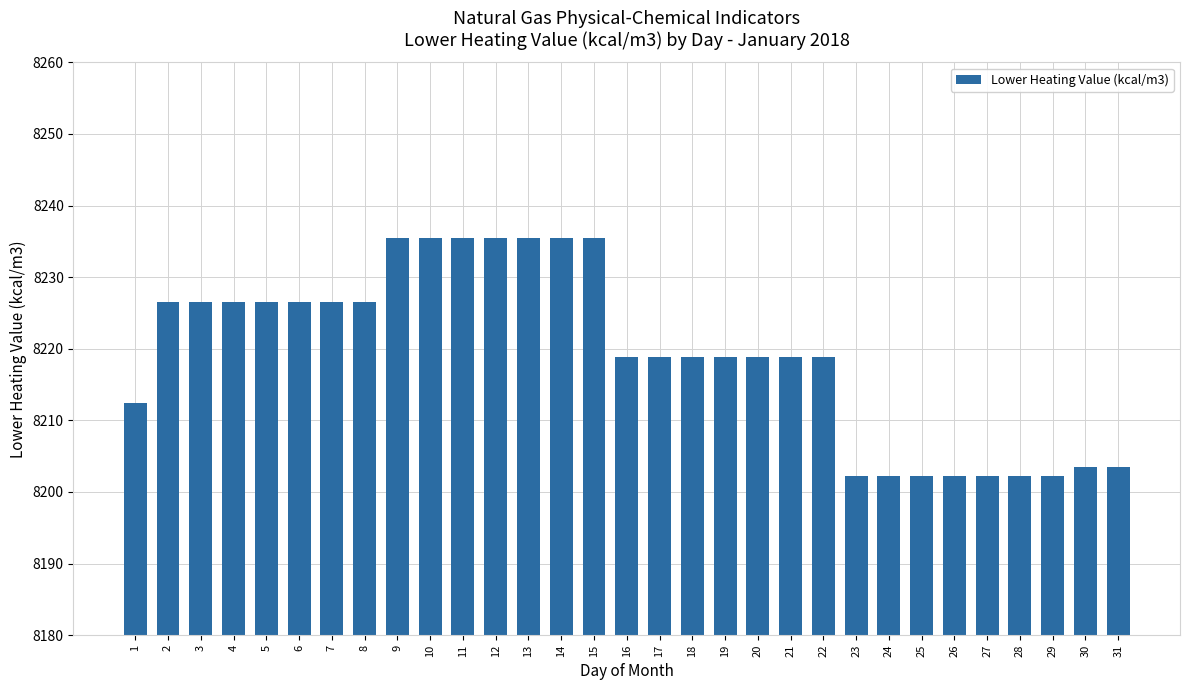

Reading left to right, transcribe all the data shown in this chart.

1=8212.5	2=8226.6	3=8226.6	4=8226.6	5=8226.6	6=8226.6	7=8226.6	8=8226.6	9=8235.4	10=8235.4	11=8235.4	12=8235.4	13=8235.4	14=8235.4	15=8235.4	16=8218.9	17=8218.9	18=8218.9	19=8218.9	20=8218.9	21=8218.9	22=8218.9	23=8202.3	24=8202.3	25=8202.3	26=8202.3	27=8202.3	28=8202.3	29=8202.3	30=8203.4	31=8203.4